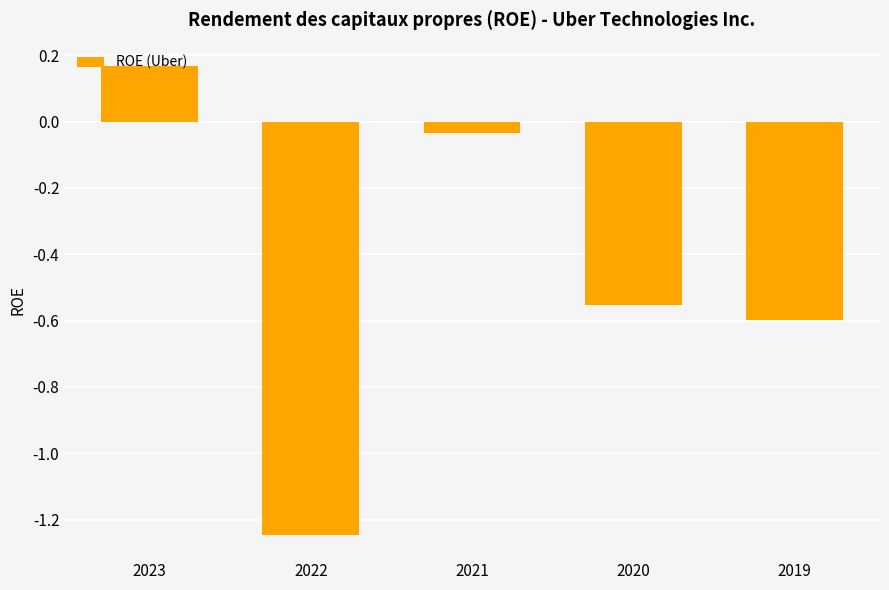

Which has a higher value, 2021 or 2020?

2021